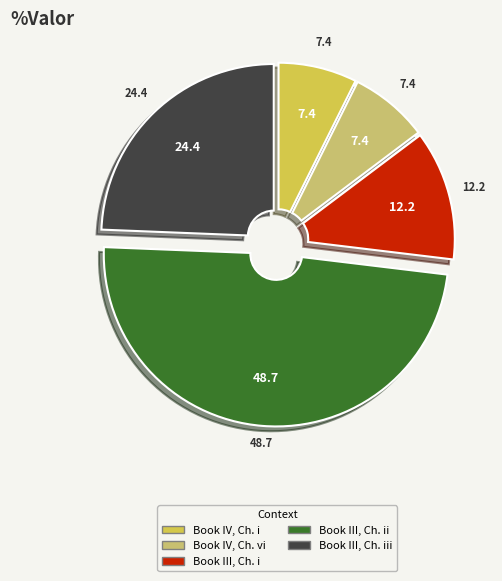

Is there a majority slice in this chart?

No